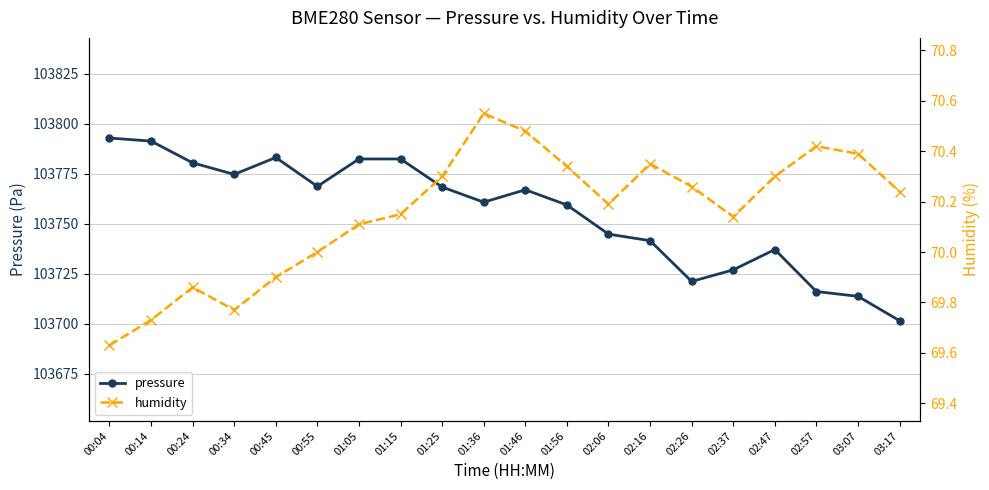

True or false: pressure and humidity intersect in this chart.

False